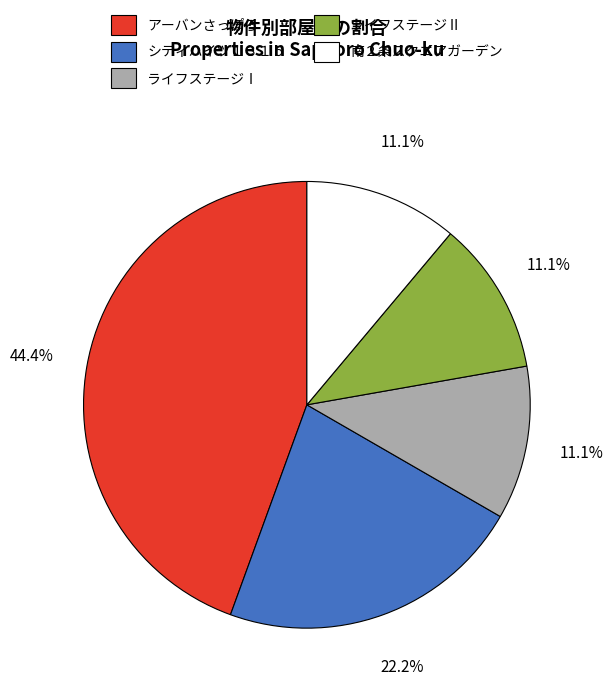

To the nearest percent, what is the average slice percentage?

20%